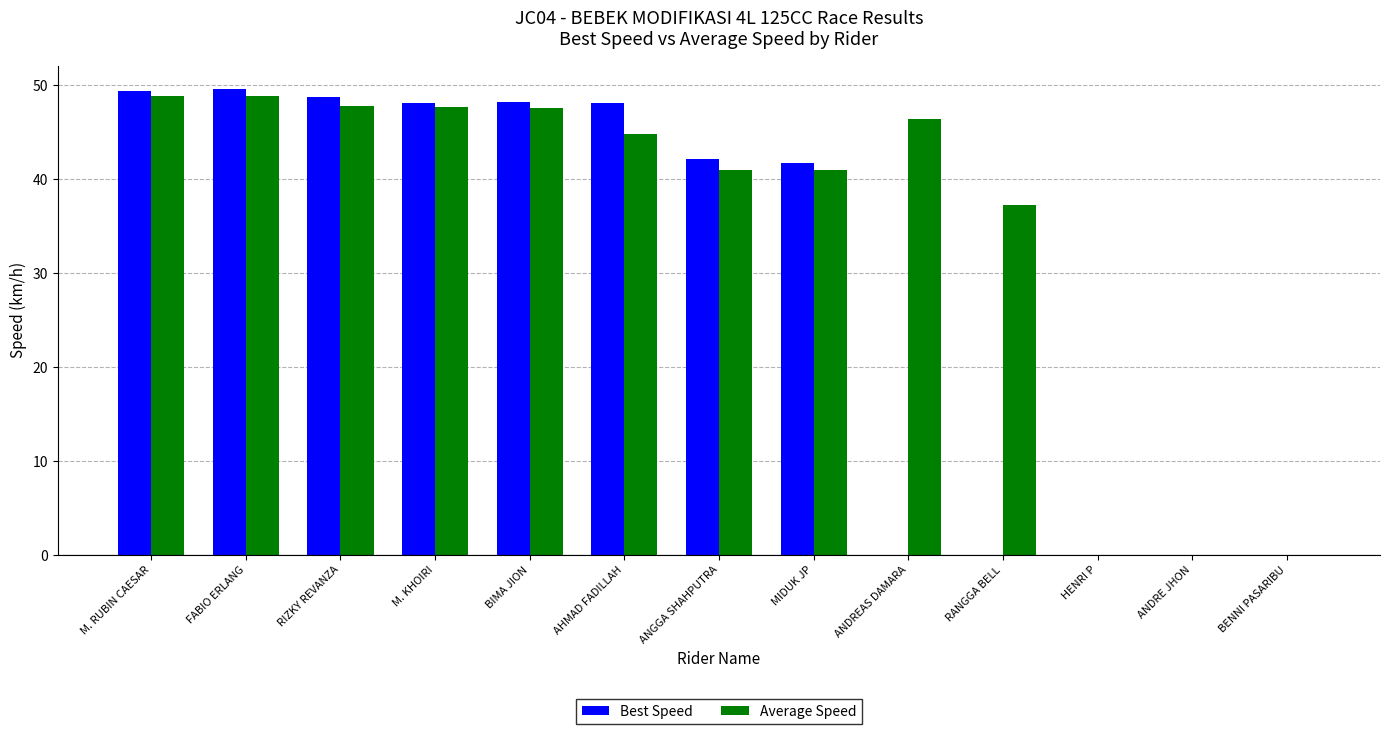

Is it true that Average Speed equals 44.8 at AHMAD FADILLAH?

True